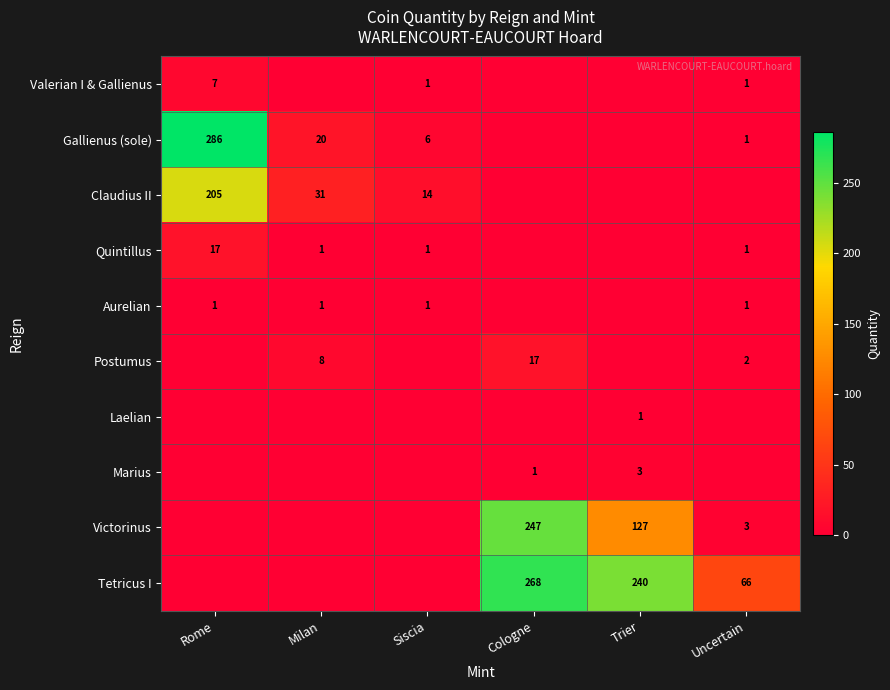

Which has a higher value, Milan or Cologne?

Milan